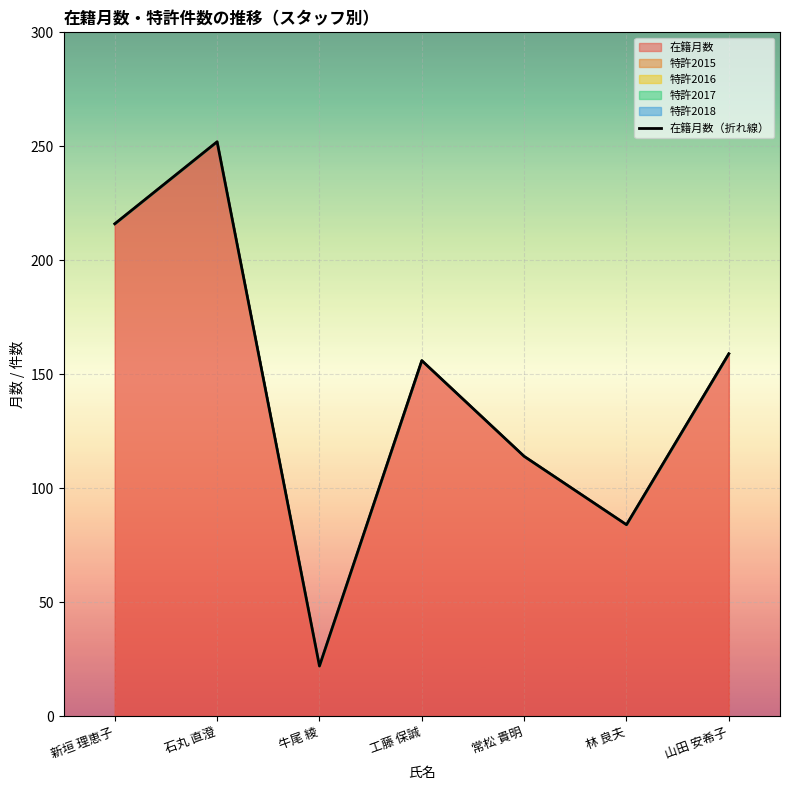

Count the values in the range 84 to 216.

5